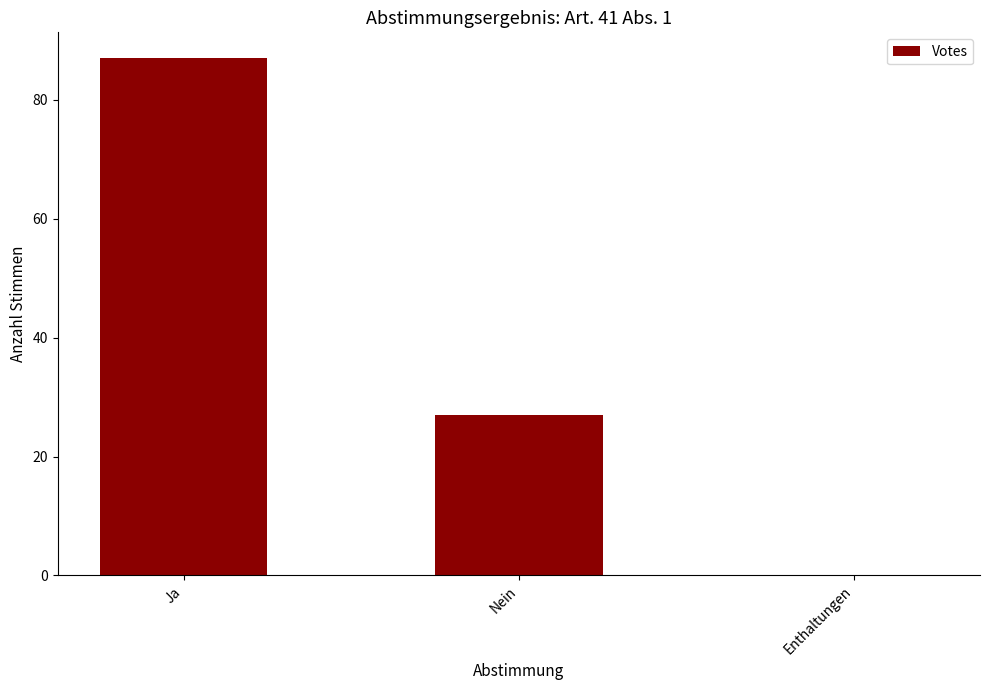

What is the change in value from Ja to Enthaltungen?

-87